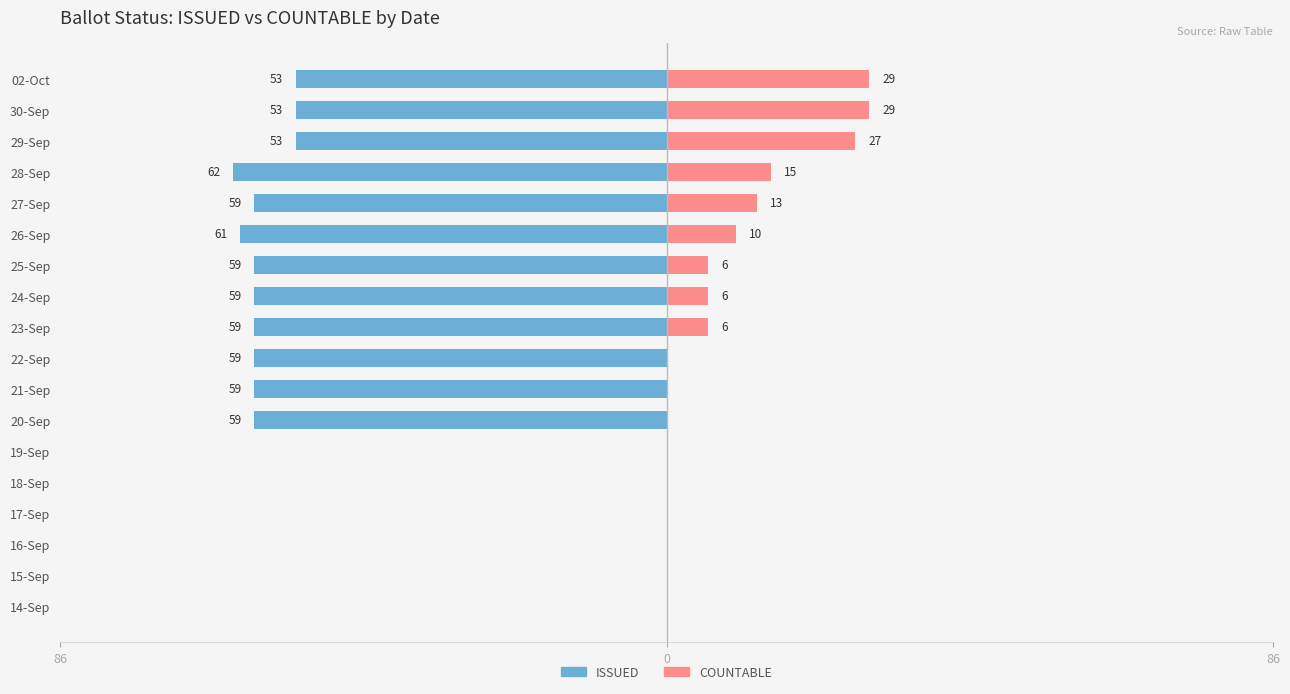

What is the average value of the ISSUED series?

-39